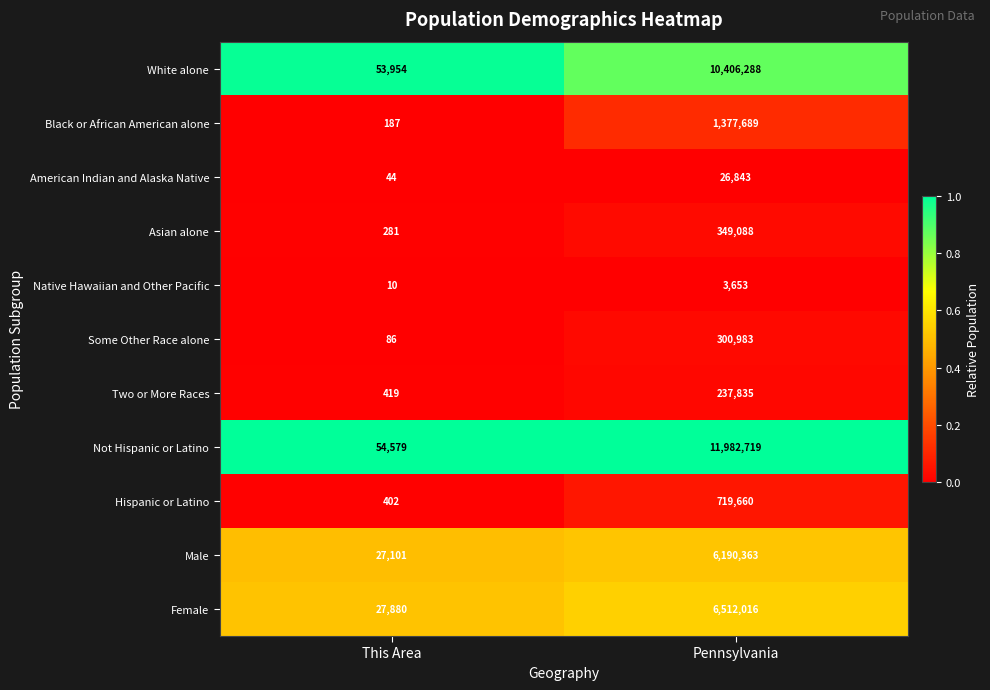

What is the total value across all series at This Area?

164943